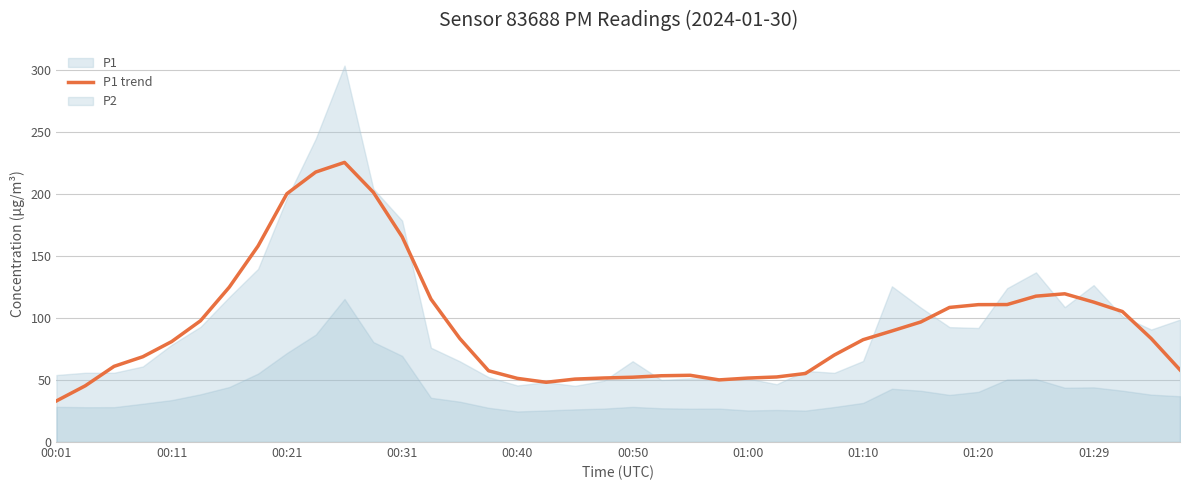

How many interior local peaks (higher than both neighbors) does the data have?

3